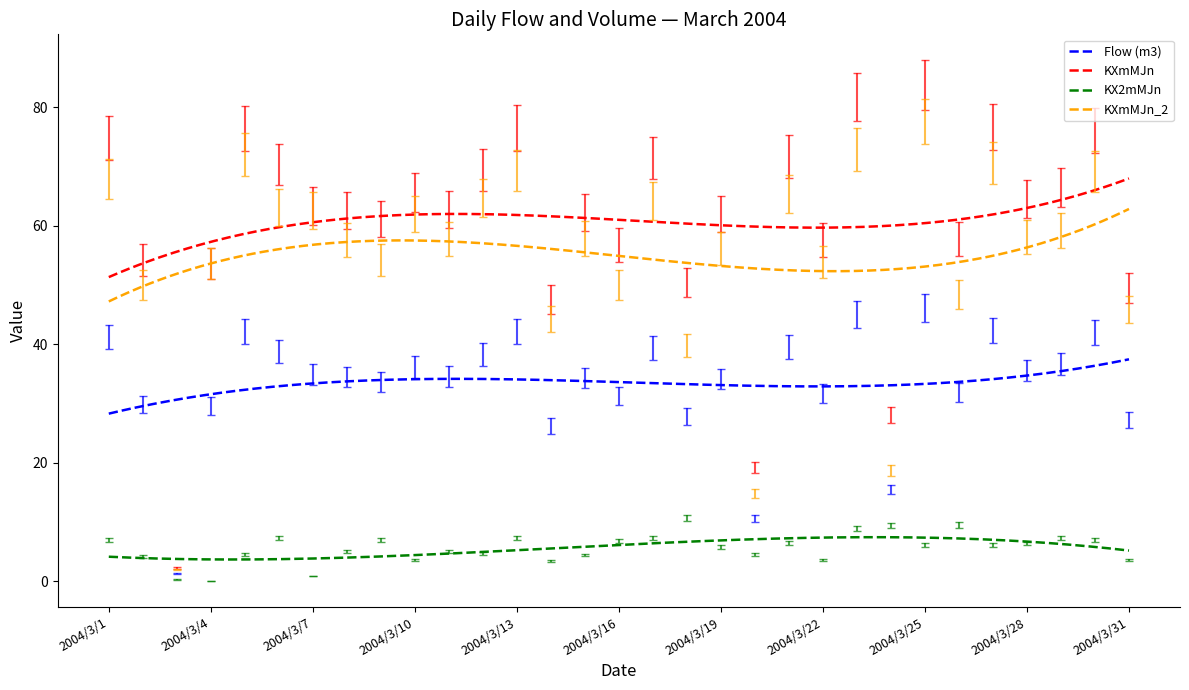

Which series has the largest range (max minus min)?

KXmMJn